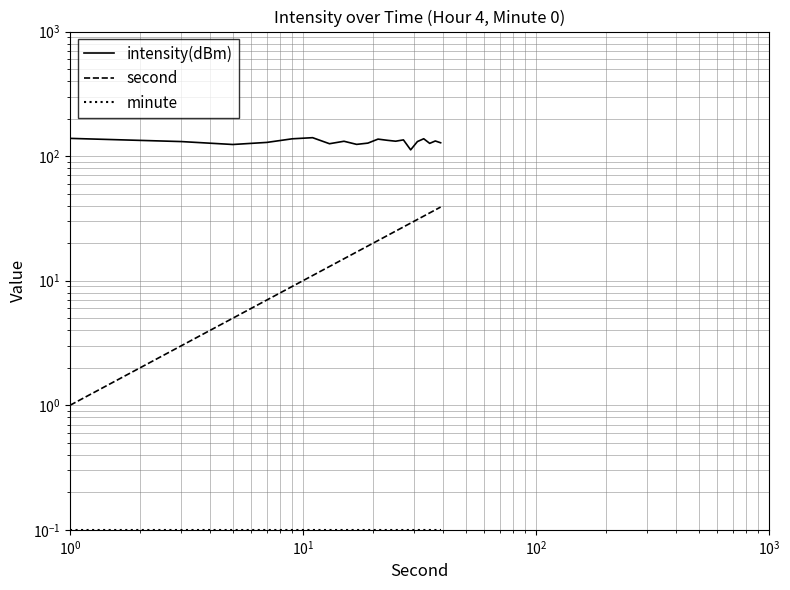

Which series has the largest total across all categories?

intensity(dBm)